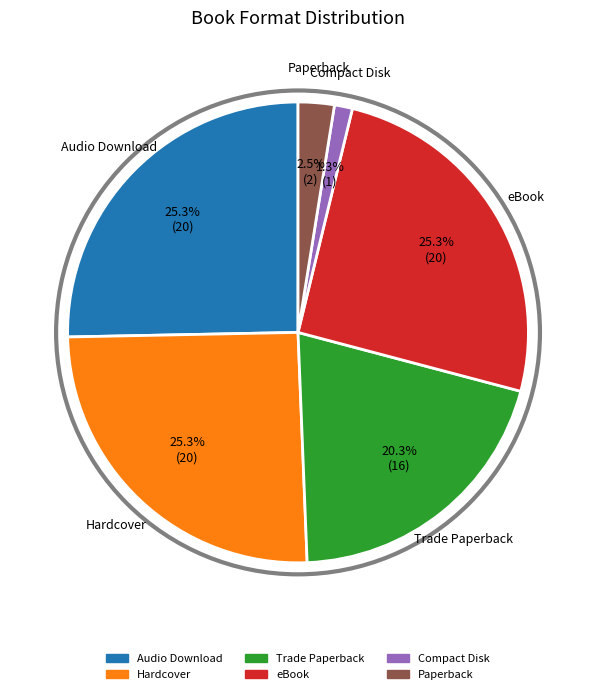

To the nearest percent, what is the average slice percentage?

17%